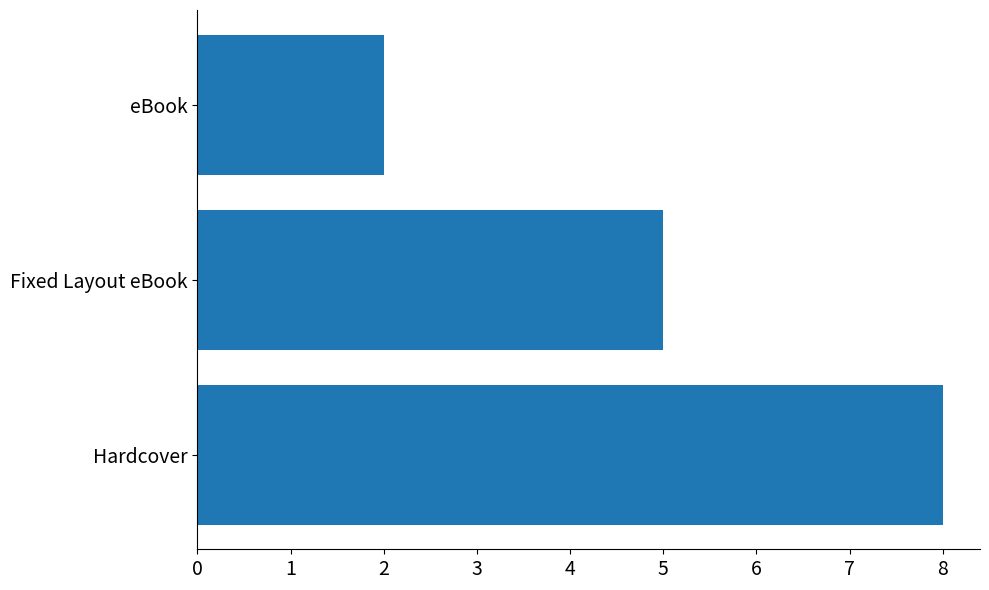

Are the bars grouped side by side (vs. stacked)?

No